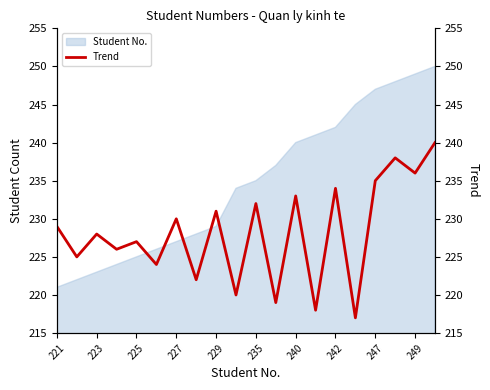

The Student No. series shows 311 at 221. True or false?

False